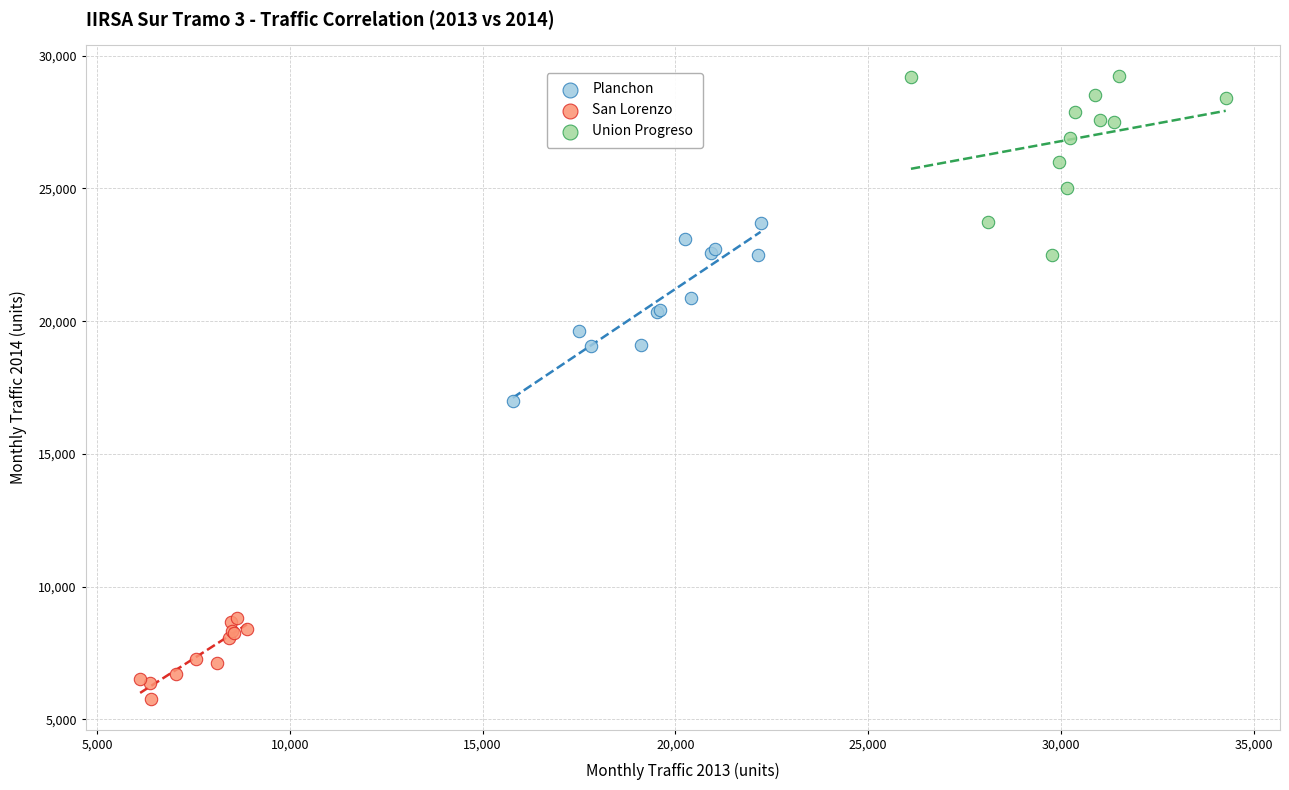

What are all the series names shown in the legend?

Planchon, San Lorenzo, Union Progreso